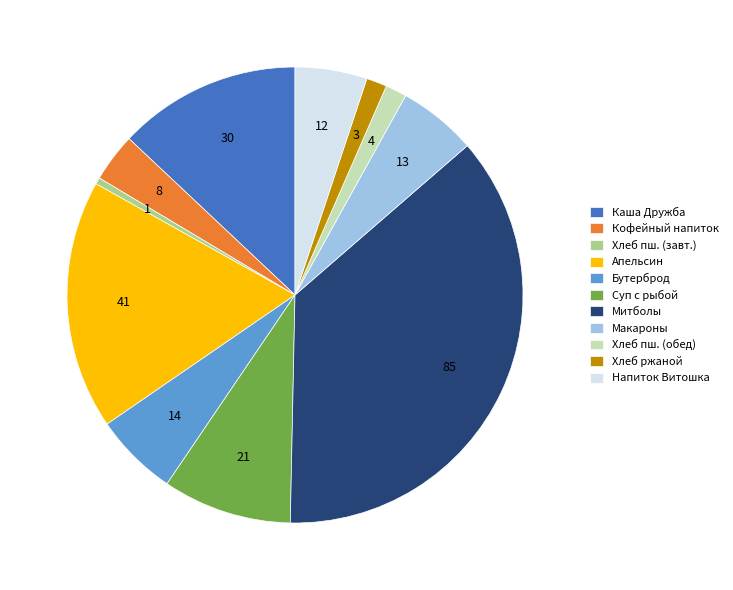

Is it true that Апельсин is 25% of the pie?

False